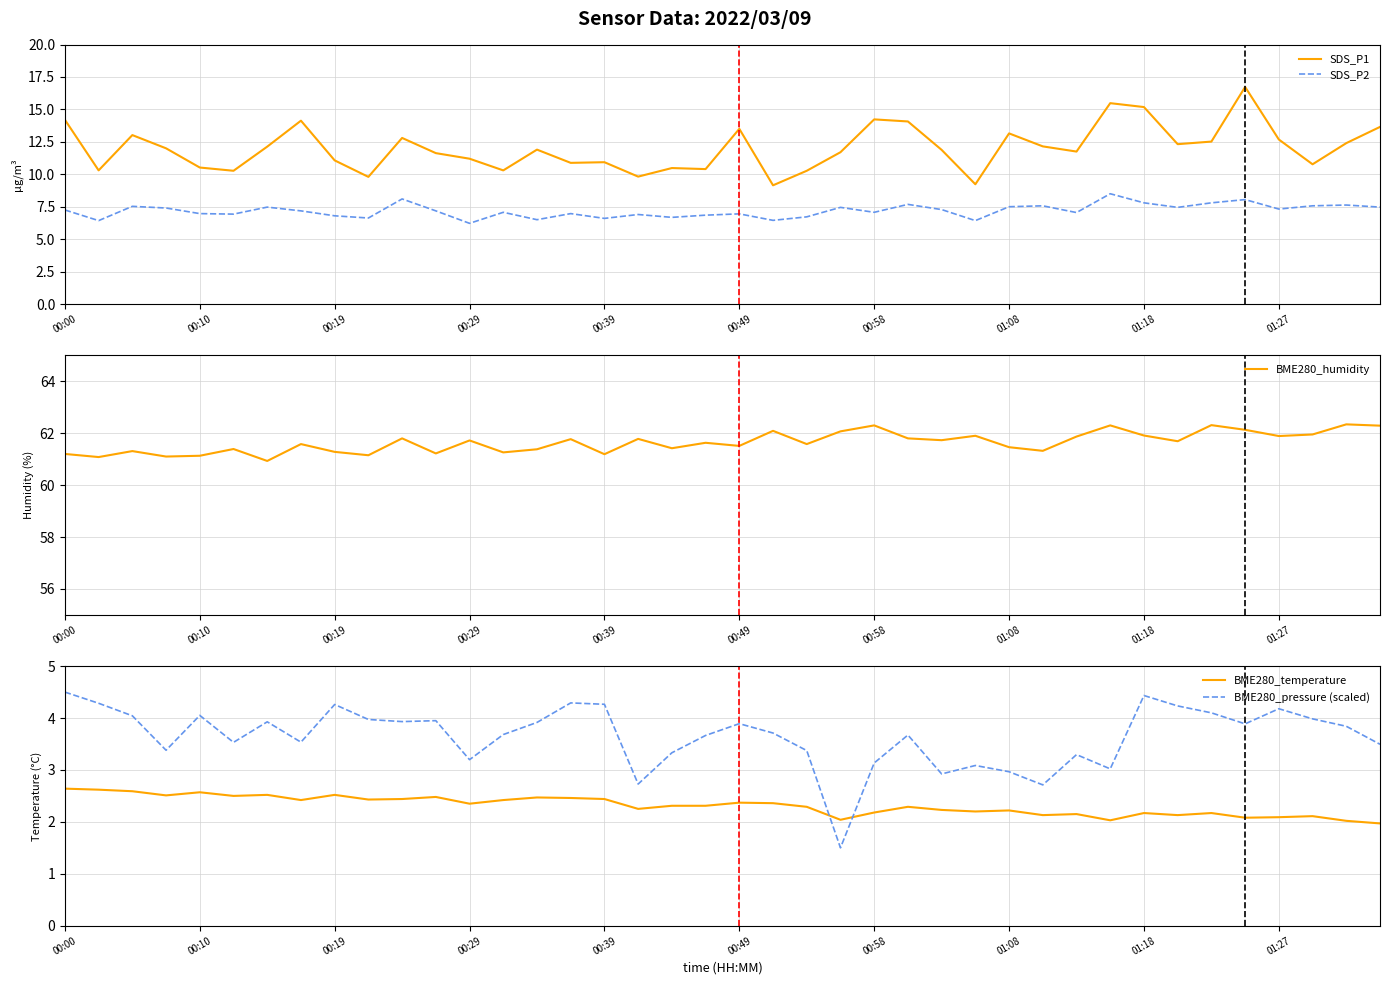

True or false: SDS_P2 and SDS_P1 intersect in this chart.

False